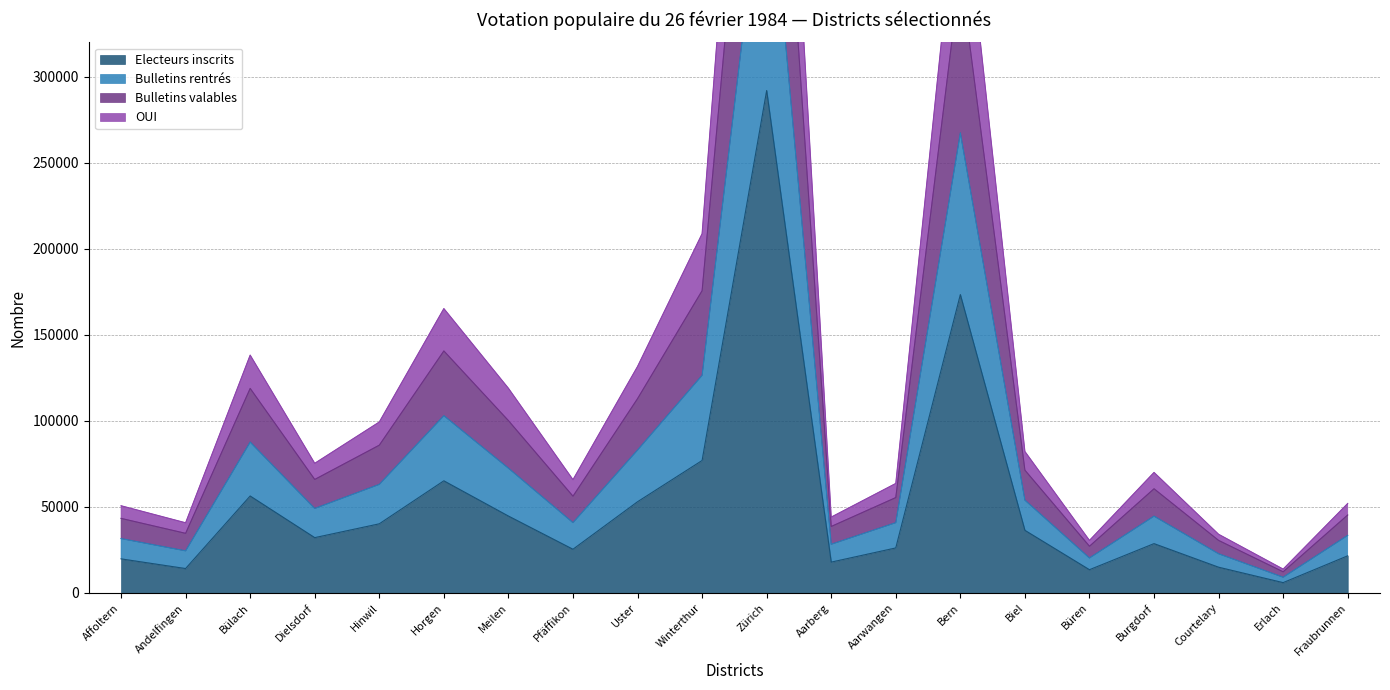

Which has a higher value, Bern or Horgen?

Bern